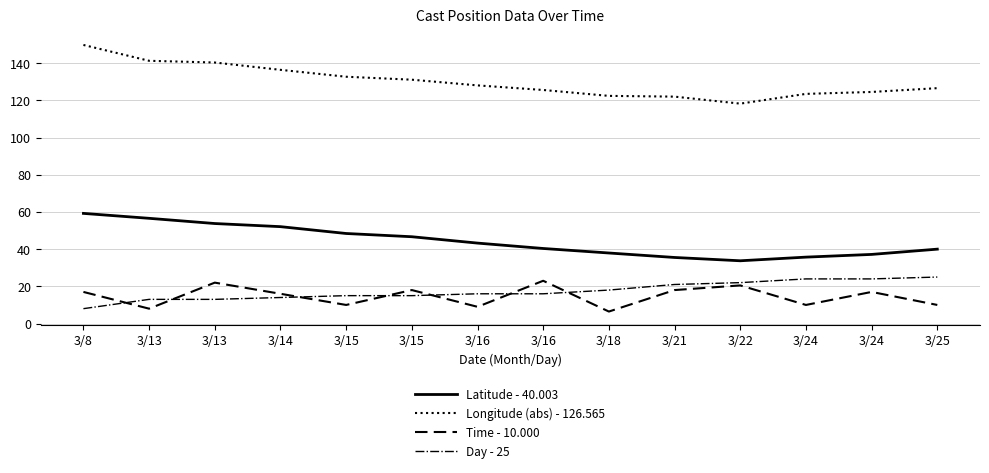

Which series has the widest spread of values?

Longitude (abs) - 126.565